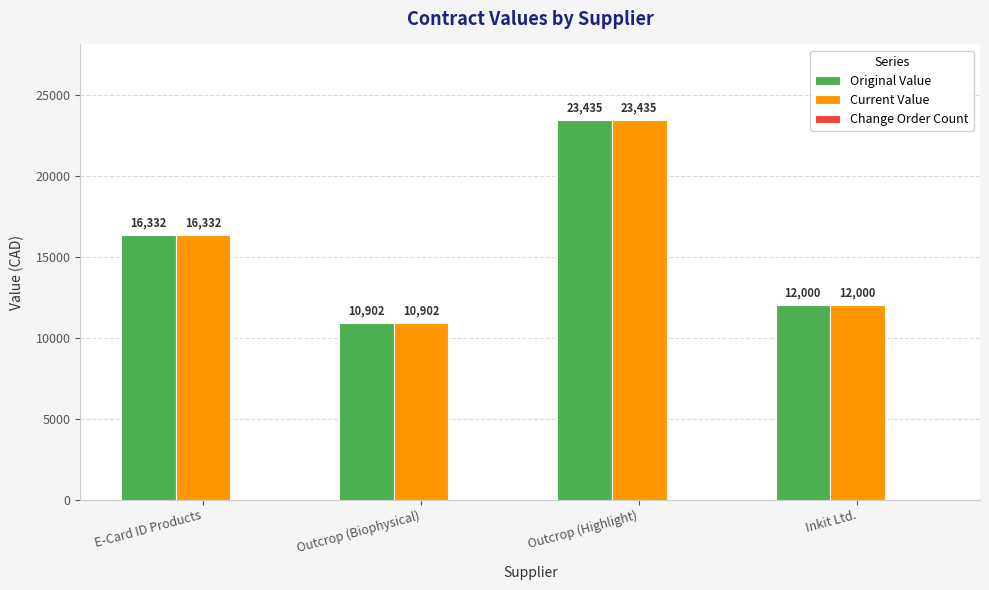

What is the difference between the Current Value values at E-Card ID Products and Inkit Ltd.?

4332.0